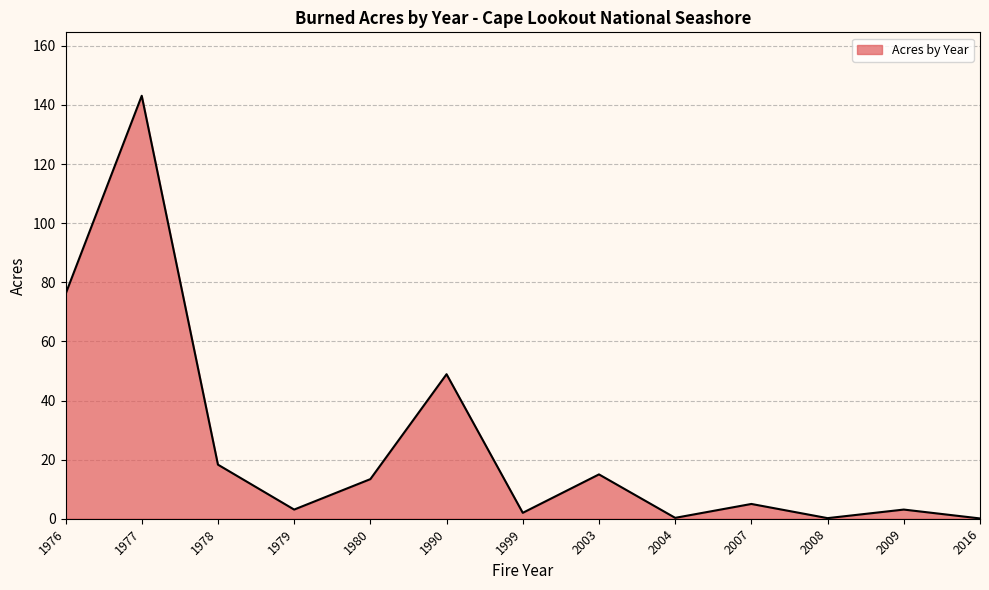

At which label does the data first exceed 5?

1976